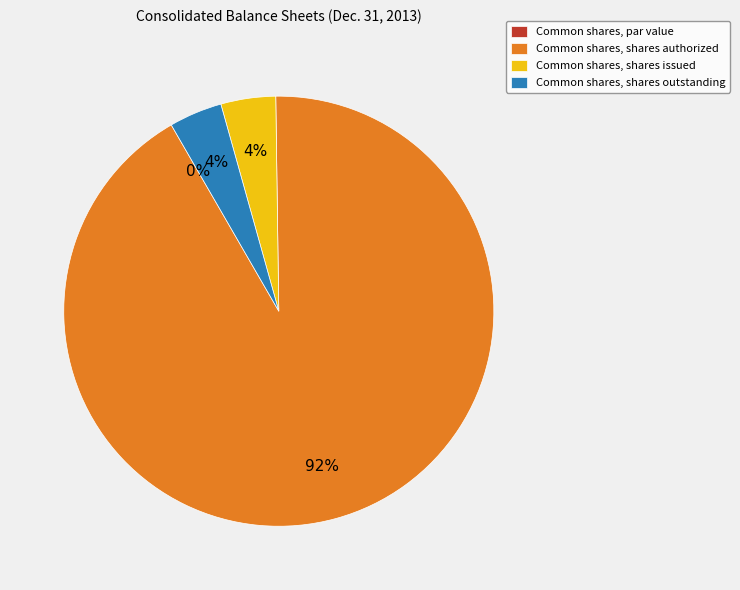

Does any single category account for the majority?

Yes